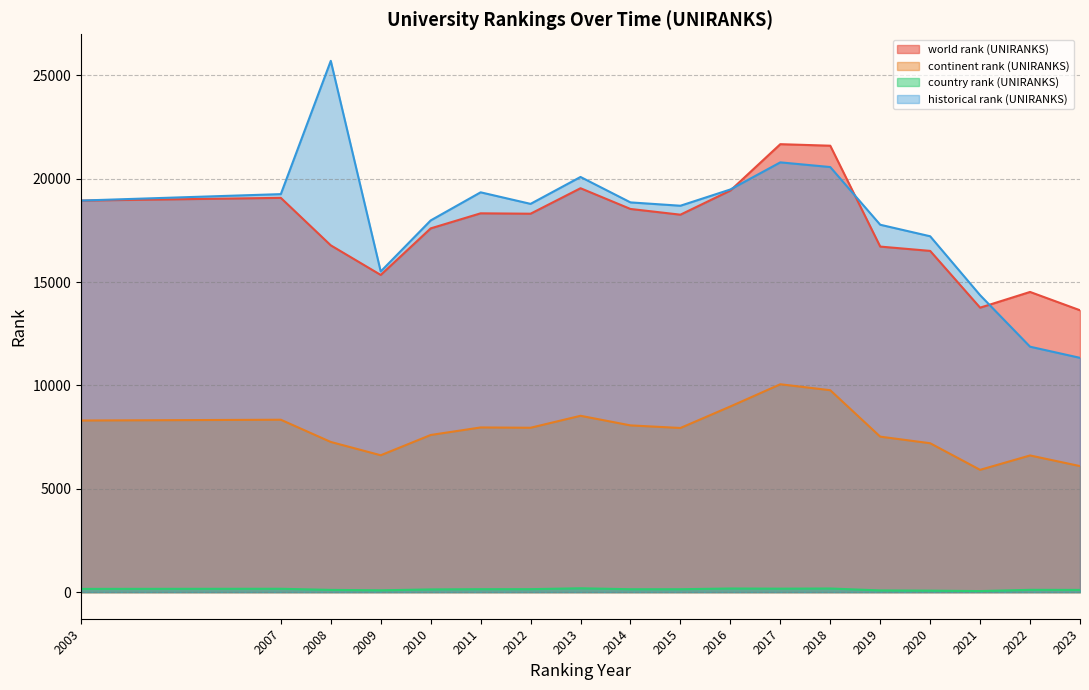

What is the sum of all historical rank (UNIRANKS) values?

326585.5